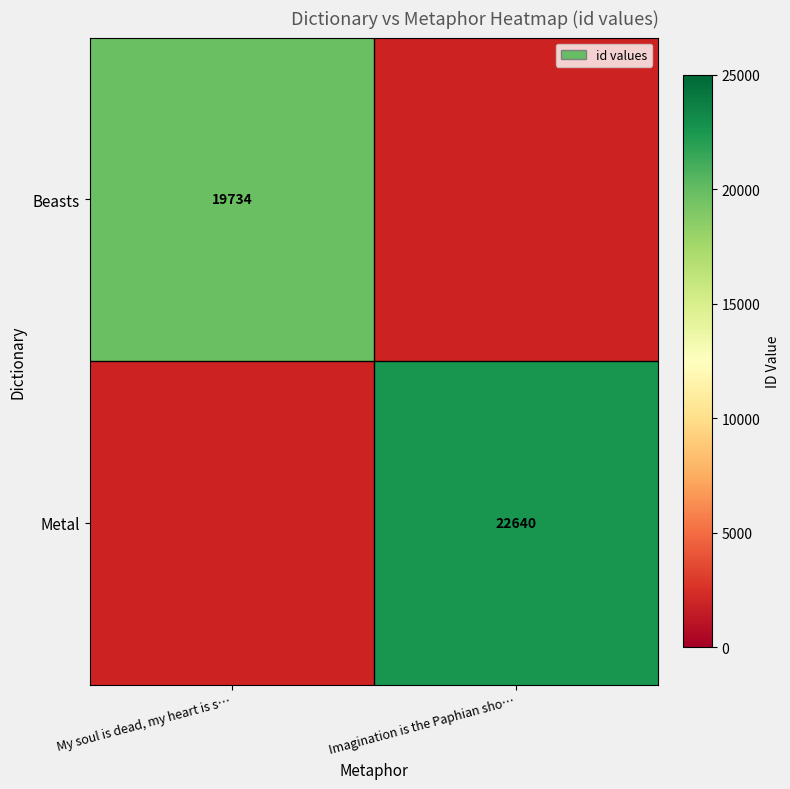

Is it true that Metal equals 33191 at Imagination is the Paphian sho…?

False